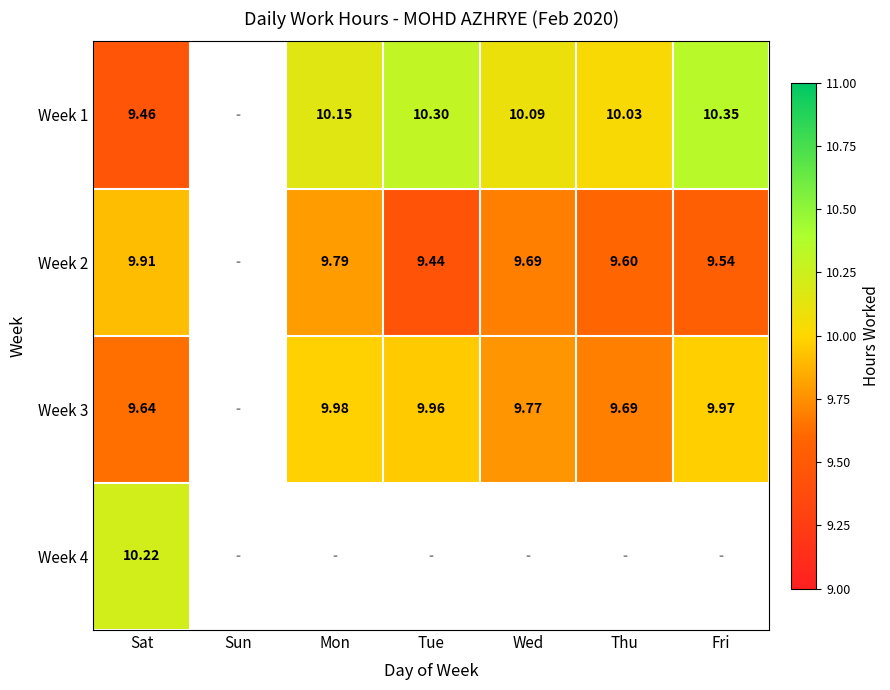

What is the difference between the Week 2 values at Thu and Tue?

0.2